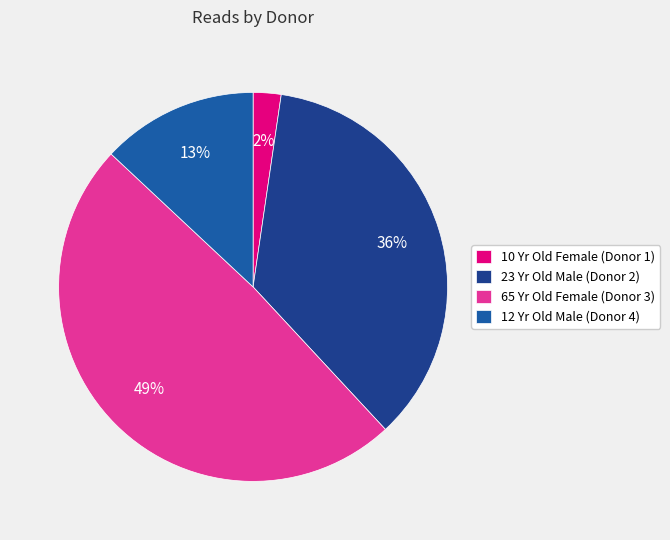

Rank the categories by value from highest to lowest.

65 Yr Old Female (Donor 3), 23 Yr Old Male (Donor 2), 12 Yr Old Male (Donor 4), 10 Yr Old Female (Donor 1)